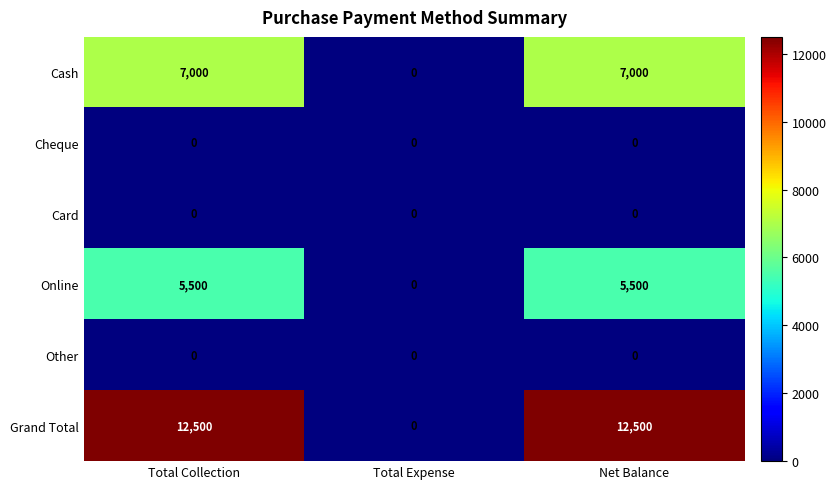

Which series has the largest total across all categories?

Grand Total